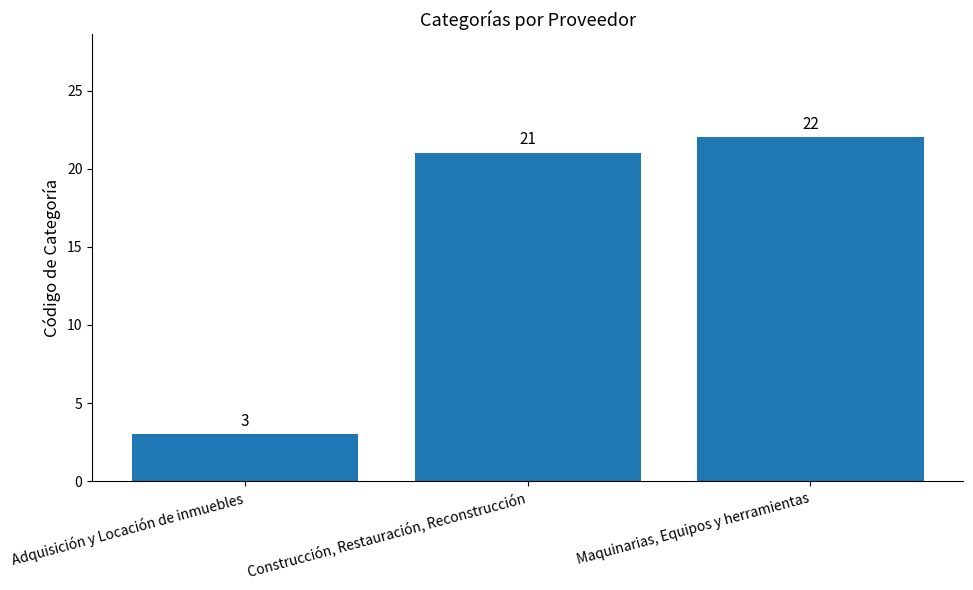

Reading left to right, transcribe all the data shown in this chart.

3	21	22